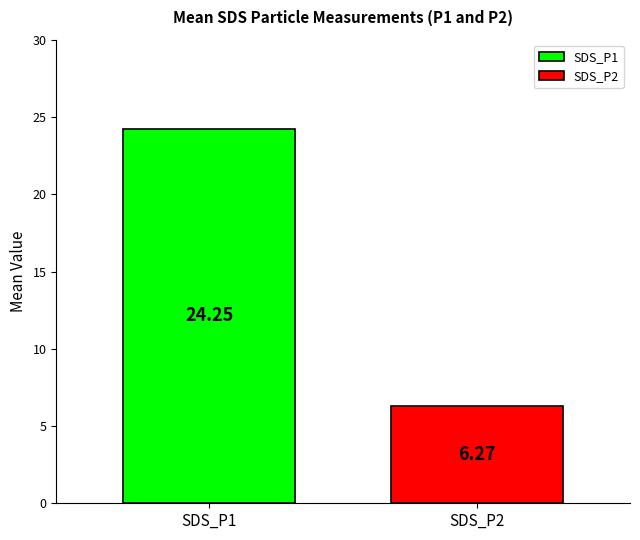

Rank the series by their maximum value, from lowest to highest.

SDS_P2, SDS_P1